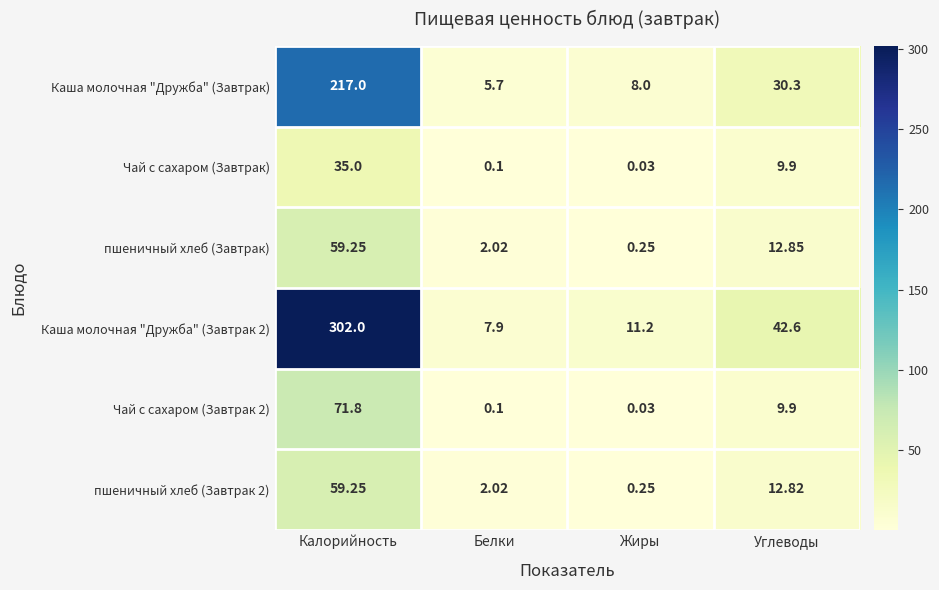

At which category is the sum across all series the highest?

Калорийность